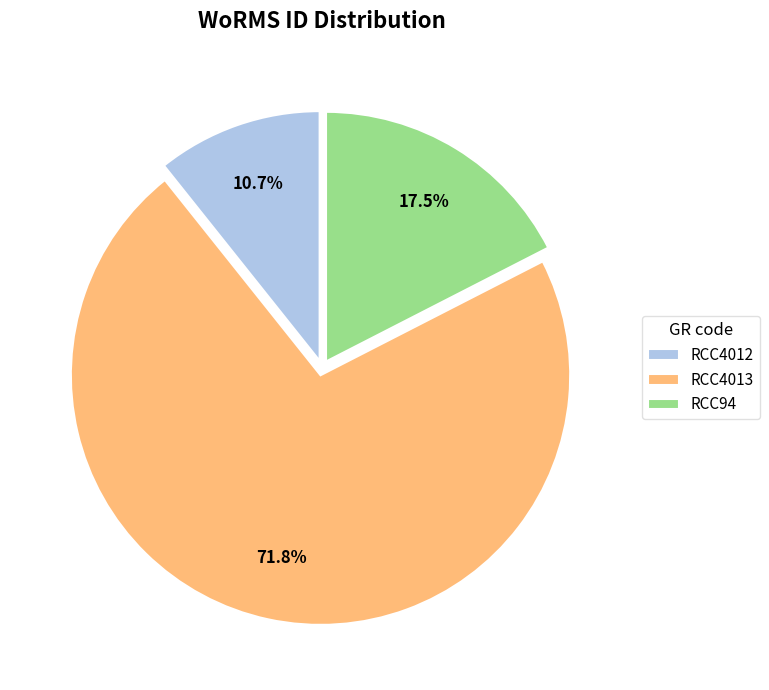

Which category has the smallest portion of the pie?

RCC4012